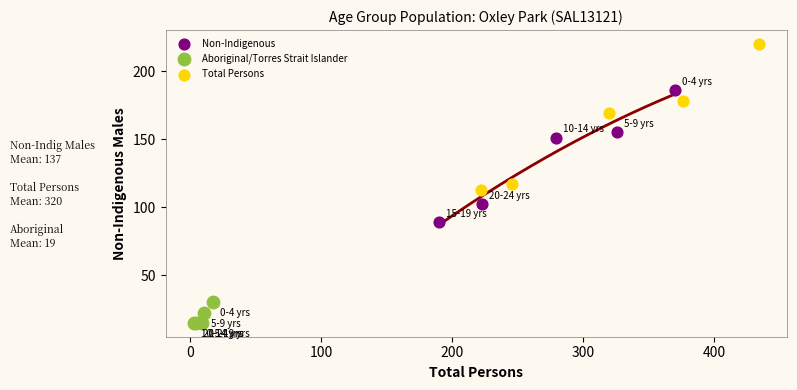

Which series reaches the minimum Y coordinate?

Aboriginal/Torres Strait Islander